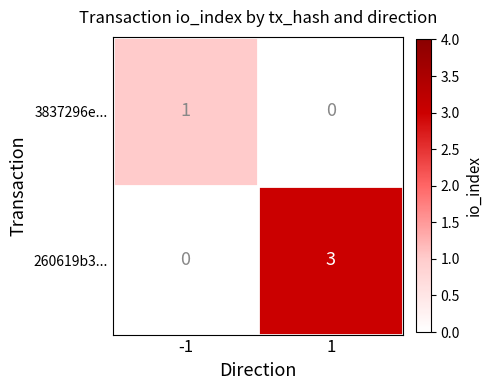

What is the total value across all series at 1?

3